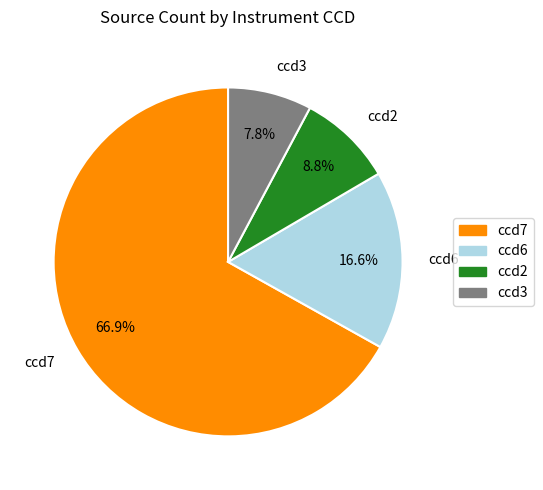

Count the number of slices in the pie.

4